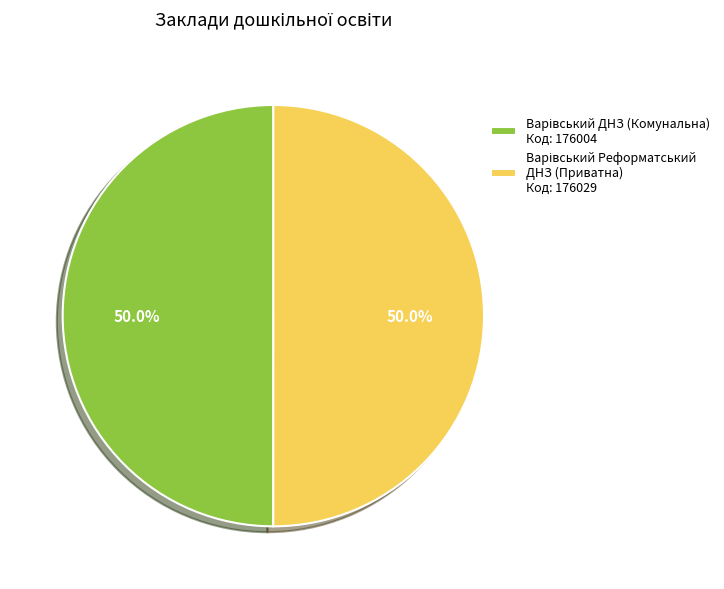

Count the number of slices in the pie.

2